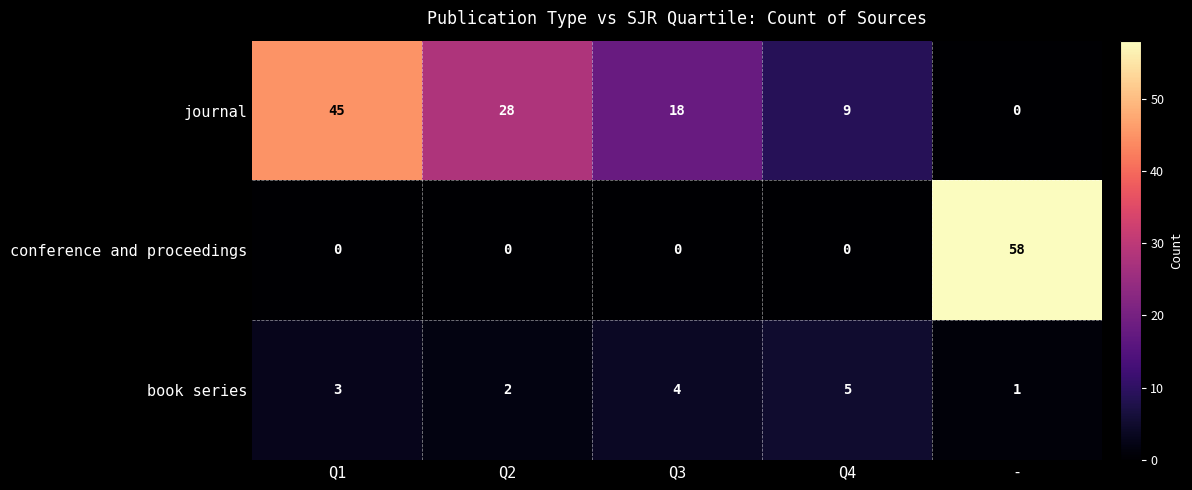

Reading left to right, transcribe all the data shown in this chart.

journal: Q1=45	Q2=28	Q3=18	Q4=9	-=0
conference and proceedings: Q1=0	Q2=0	Q3=0	Q4=0	-=58
book series: Q1=3	Q2=2	Q3=4	Q4=5	-=1